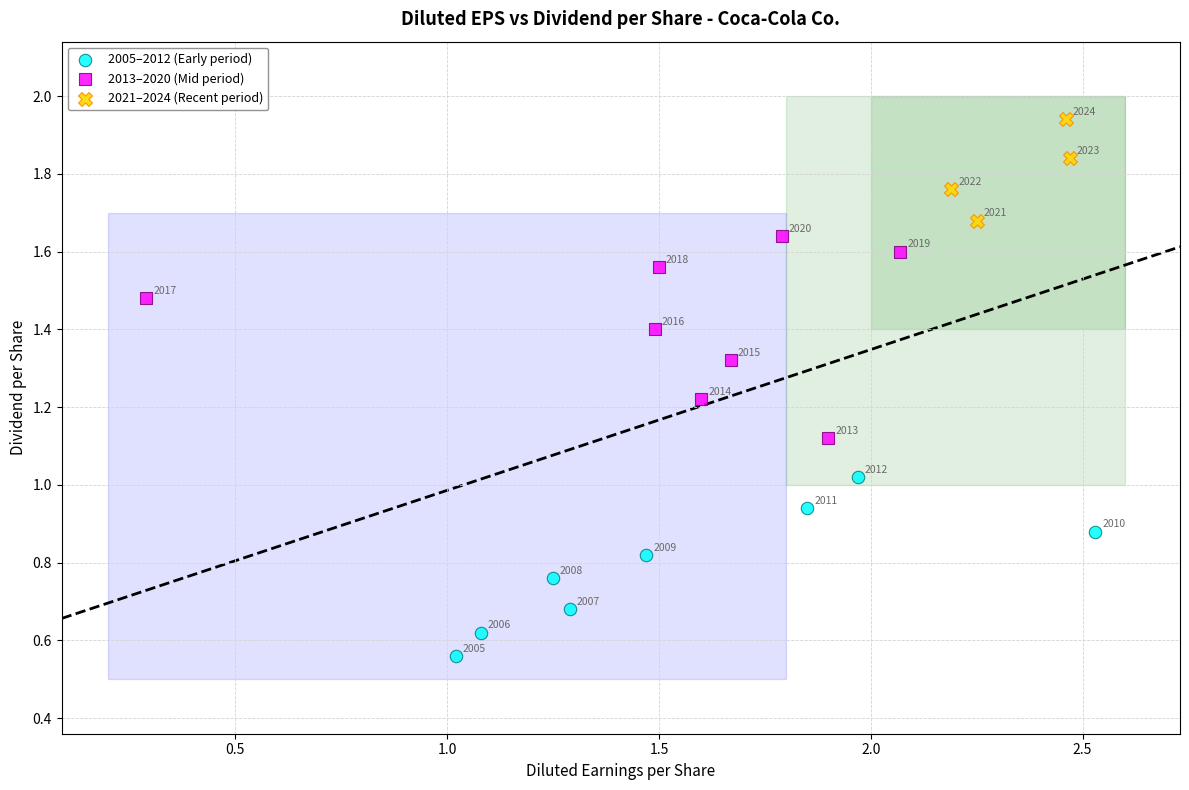

Which series reaches the maximum Y coordinate?

2021–2024 (Recent period)